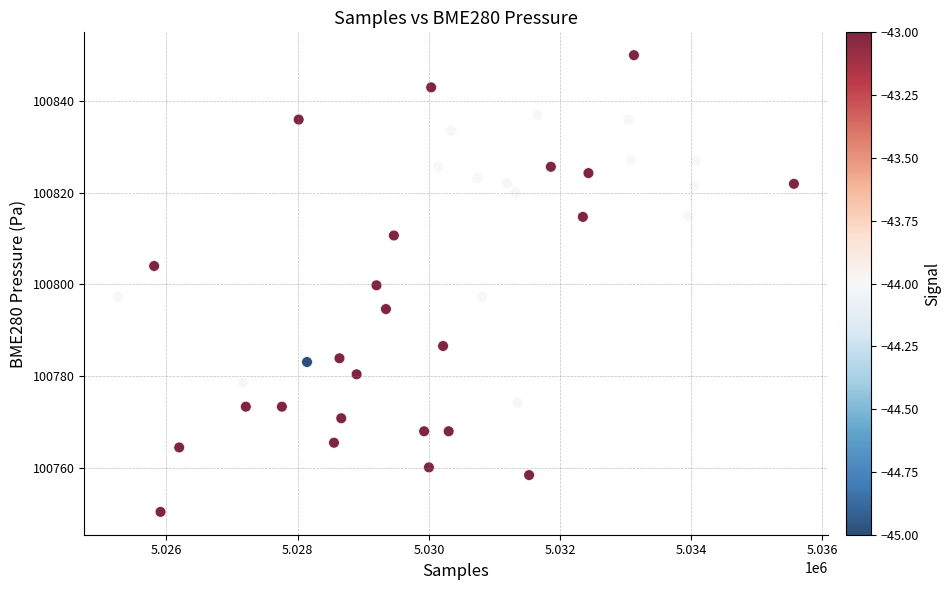

What is the range of X values (max minus min)?

10302.0